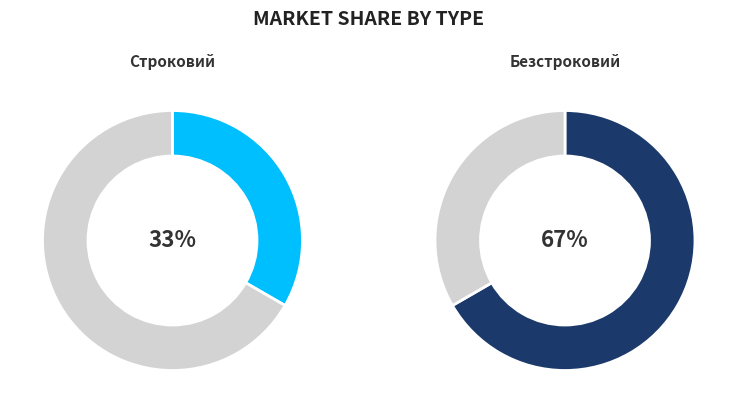

To the nearest percent, what is the combined percentage of Строковий and Безстроковий?

100%